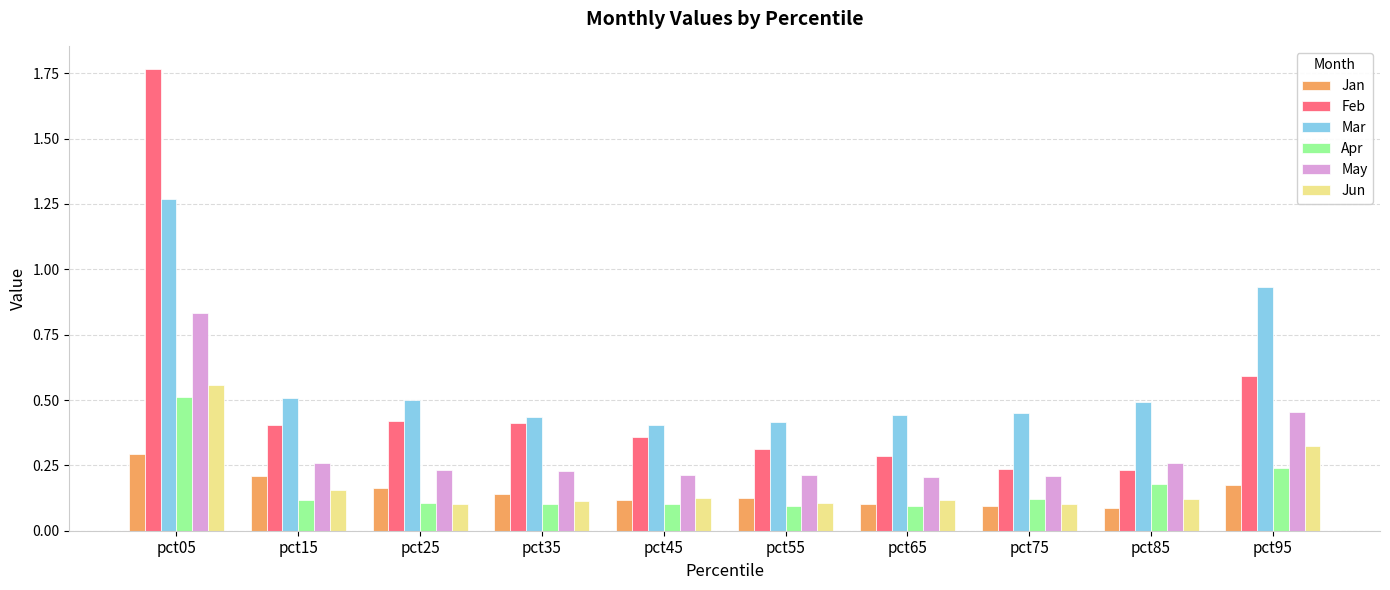

What is the sum of all Apr values?

1.7